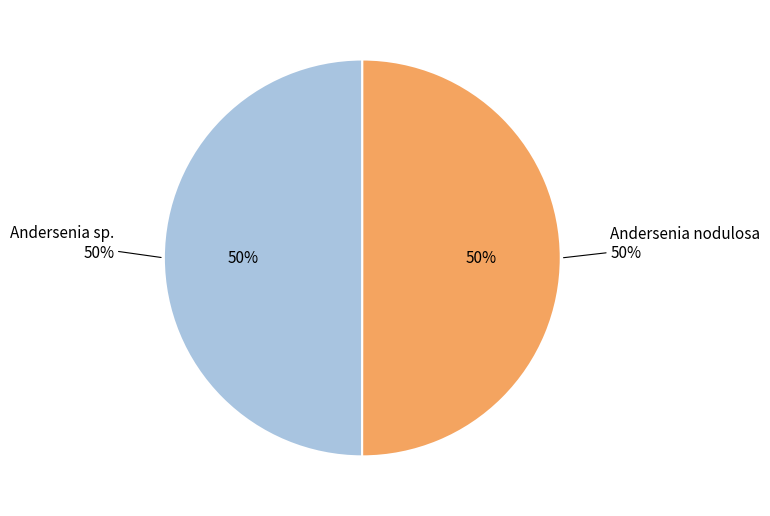

The Andersenia nodulosa slice represents 60% of the pie. True or false?

False